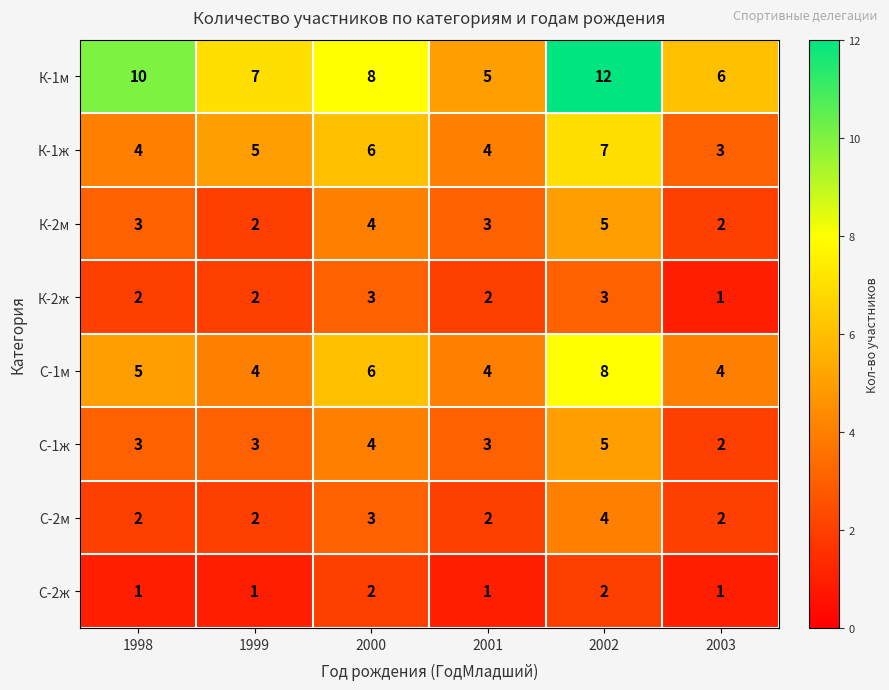

The К-1ж series shows 5 at 1999. True or false?

True